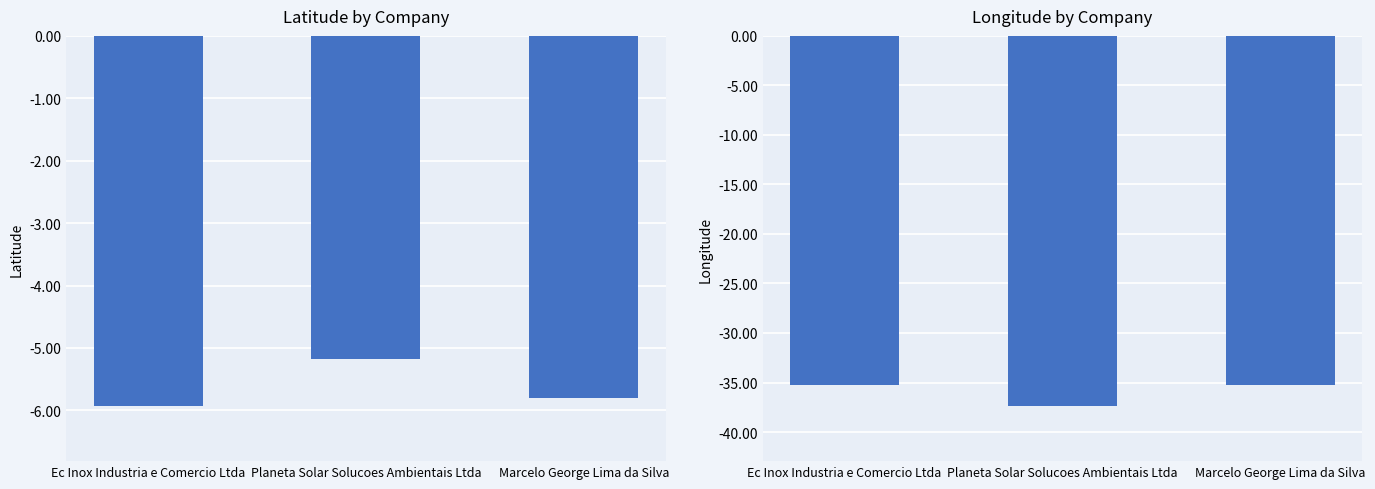

What is the highest value of the Latitude series?

-5.2